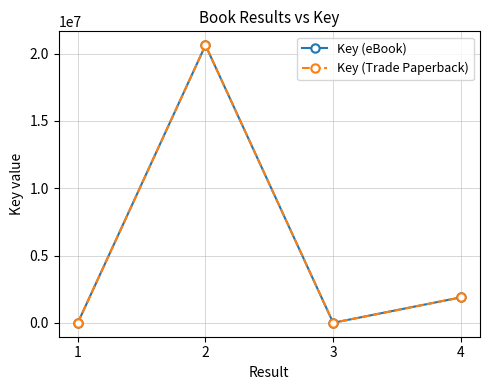

At which category does Key (eBook) reach its first local valley?

3